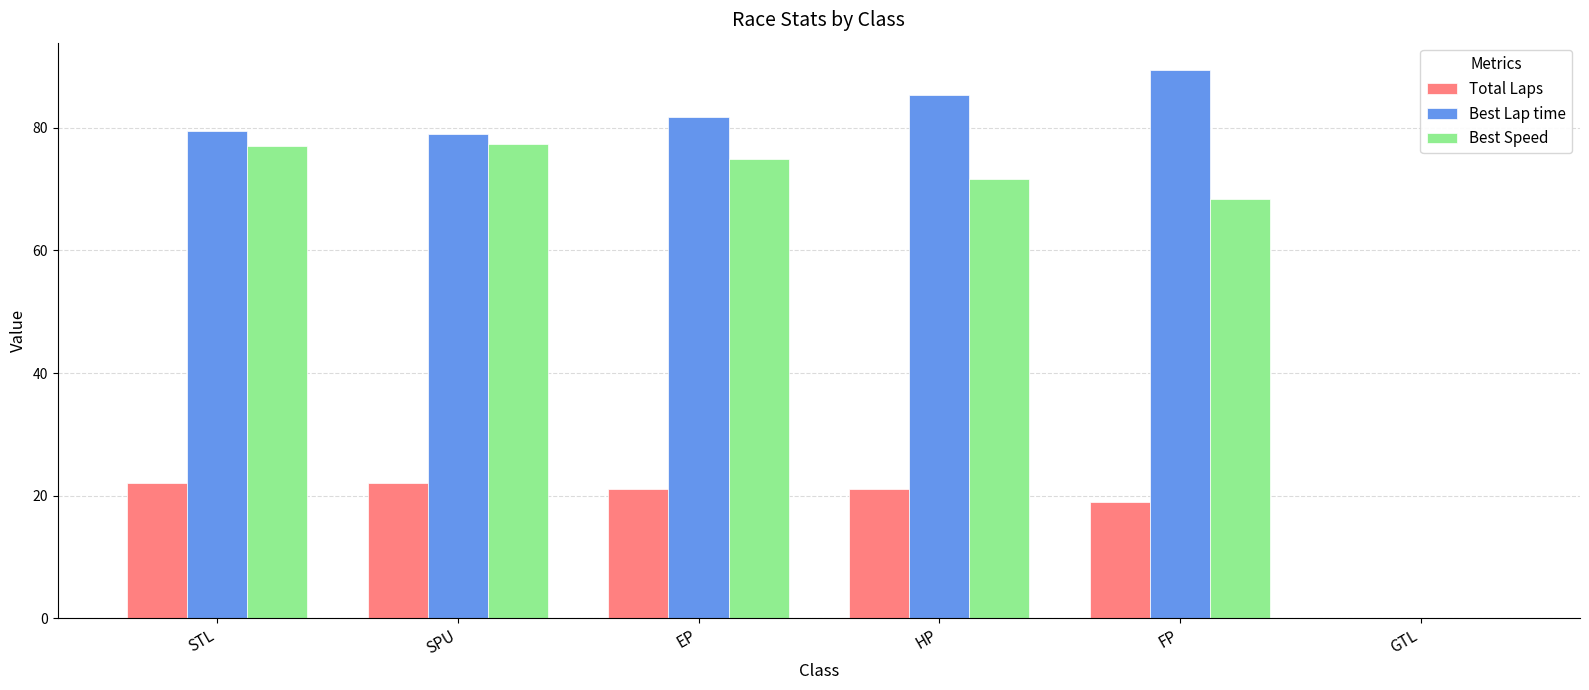

What is the sum of all Best Speed values?

369.5